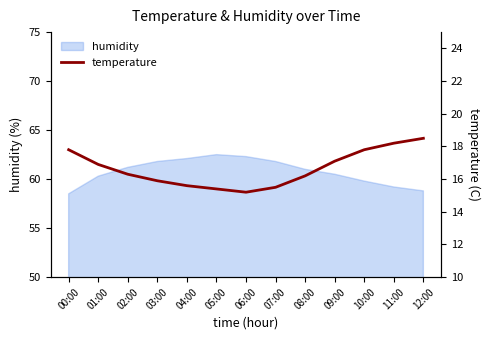

Reading right to left, what are all the values shown in this chart?

18.5	18.2	17.8	17.1	16.2	15.5	15.2	15.4	15.6	15.9	16.3	16.9	17.8